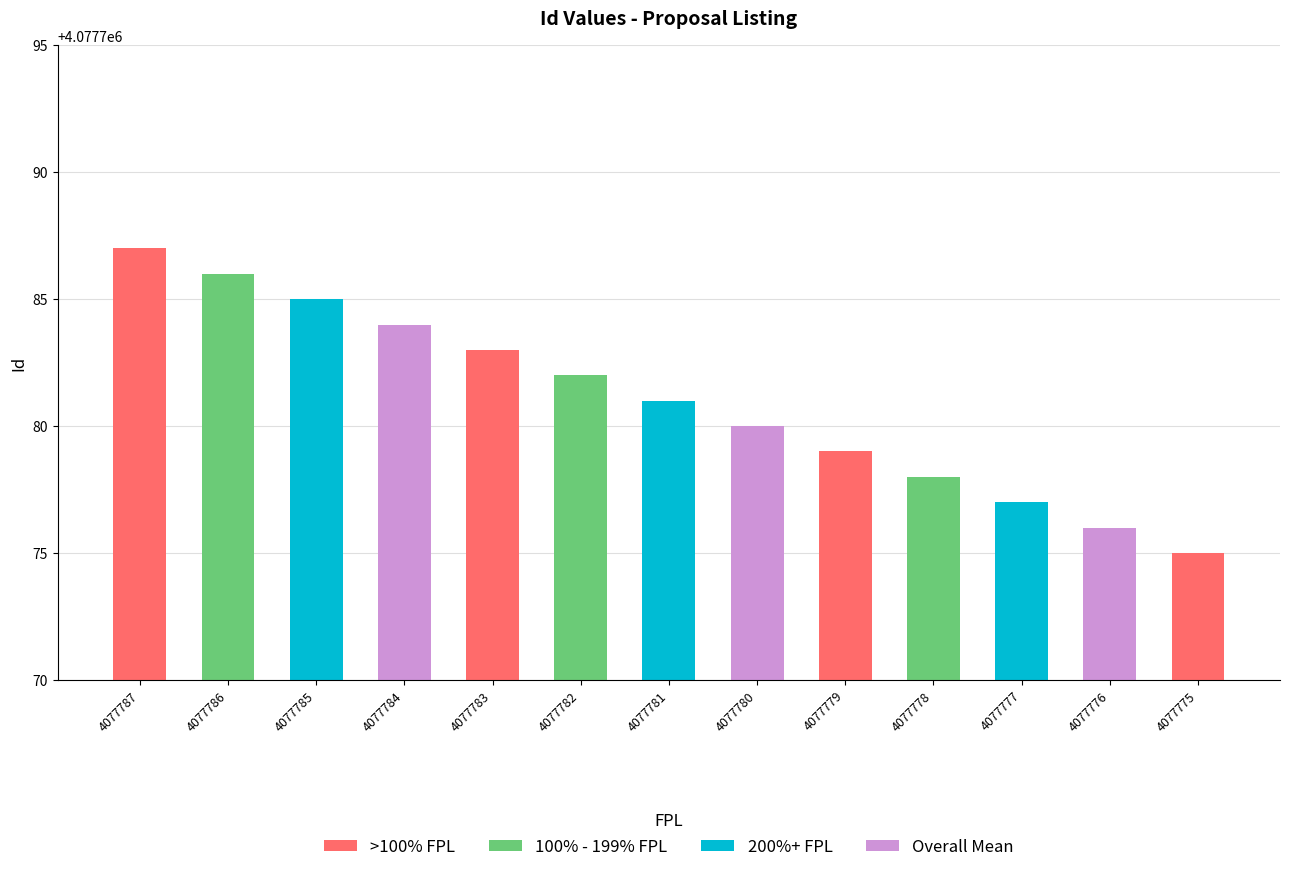

Rank the categories by value from highest to lowest.

4077787, 4077786, 4077785, 4077784, 4077783, 4077782, 4077781, 4077780, 4077779, 4077778, 4077777, 4077776, 4077775